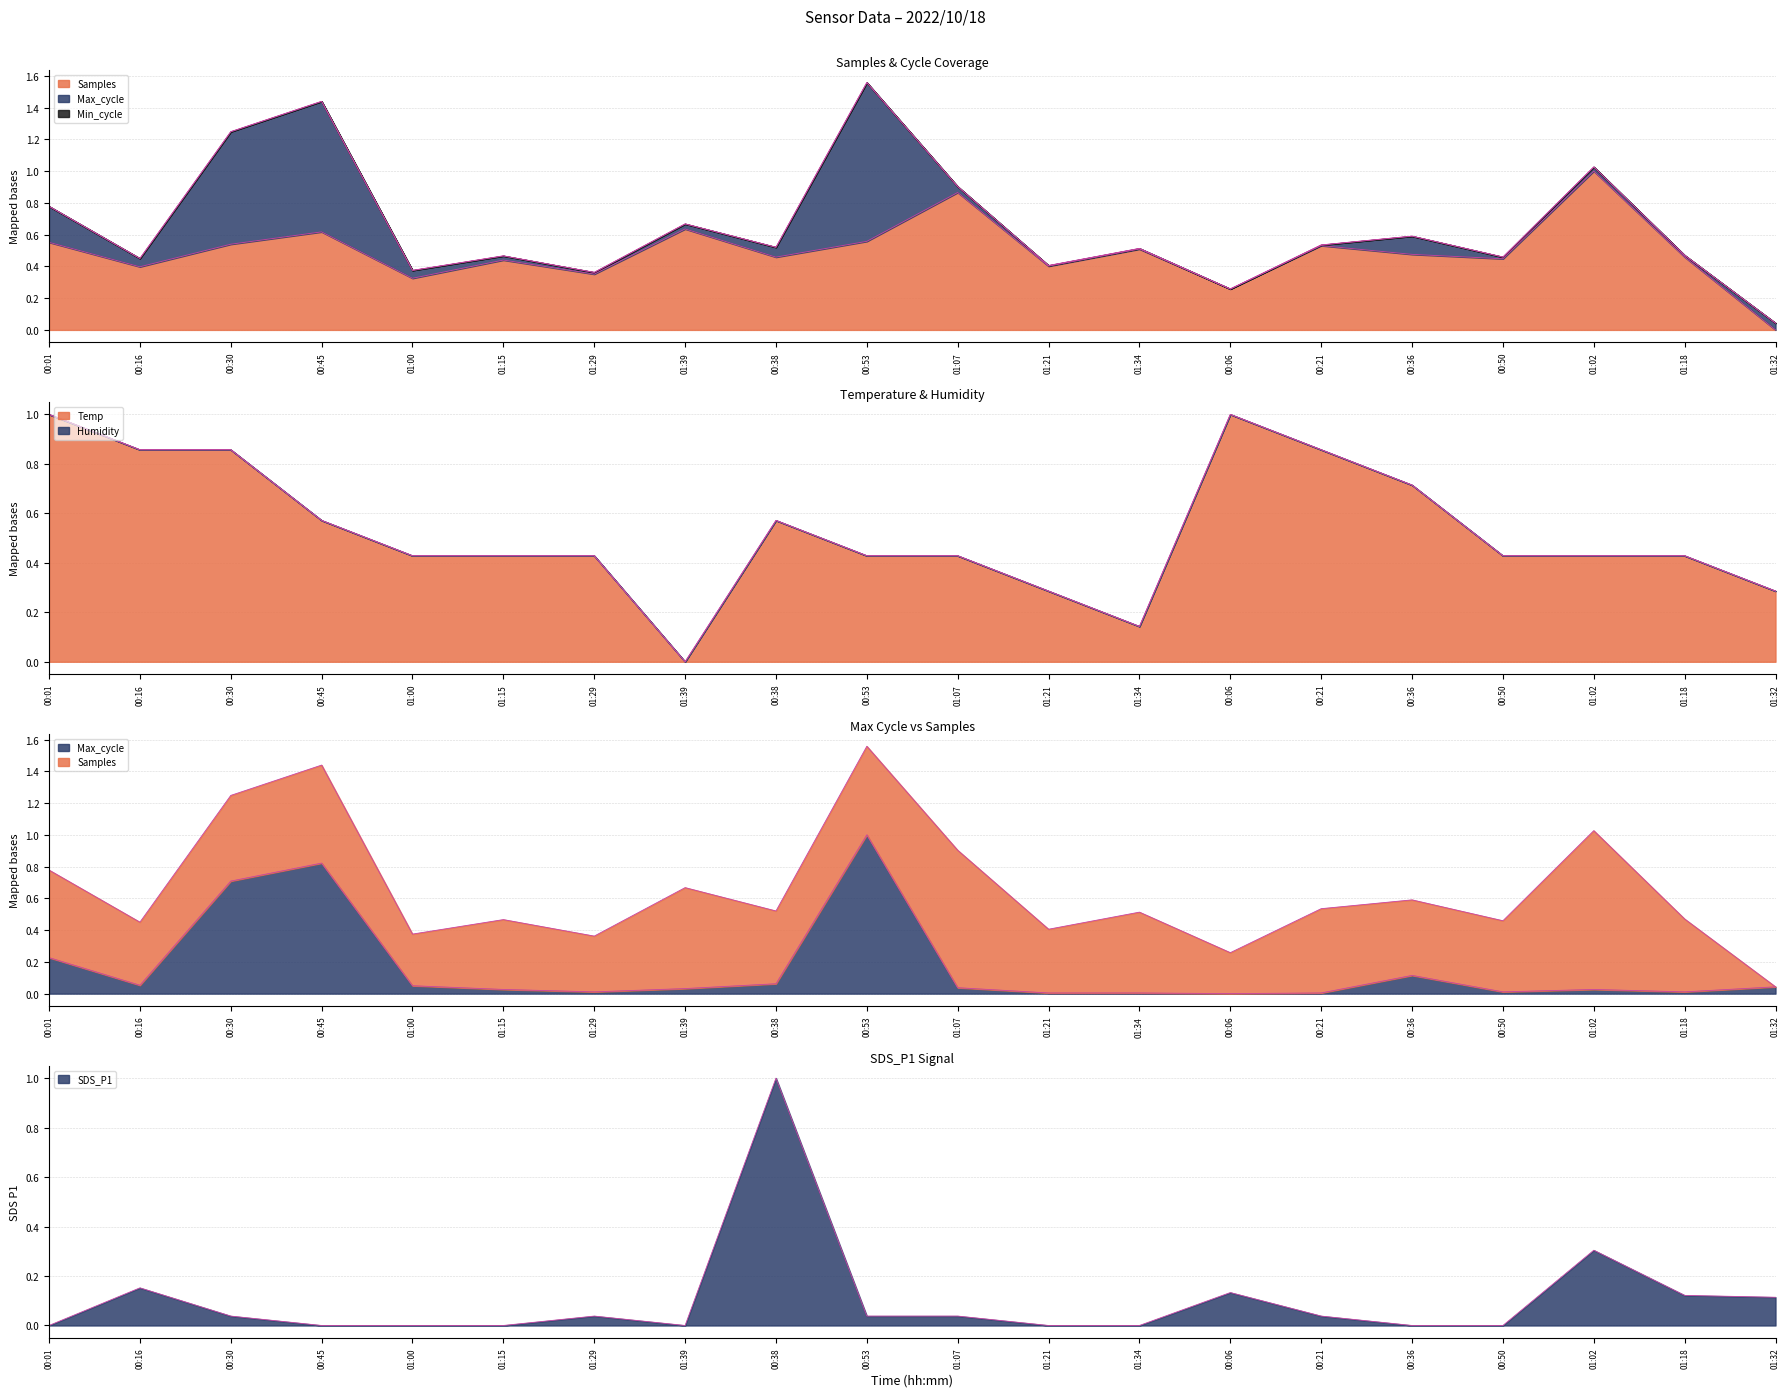

Rank the categories by SDS_P1 value from lowest to highest.

00:01, 00:45, 01:00, 01:15, 01:39, 01:21, 01:34, 00:36, 00:50, 00:30, 01:29, 00:53, 01:07, 00:21, 01:32, 01:18, 00:06, 00:16, 01:02, 00:38